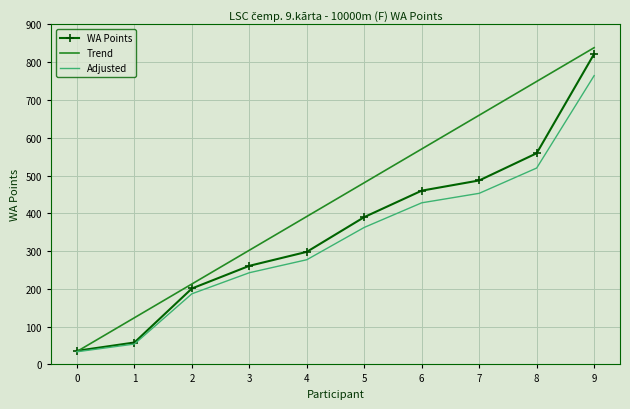

At which category is the sum across all series the highest?

9